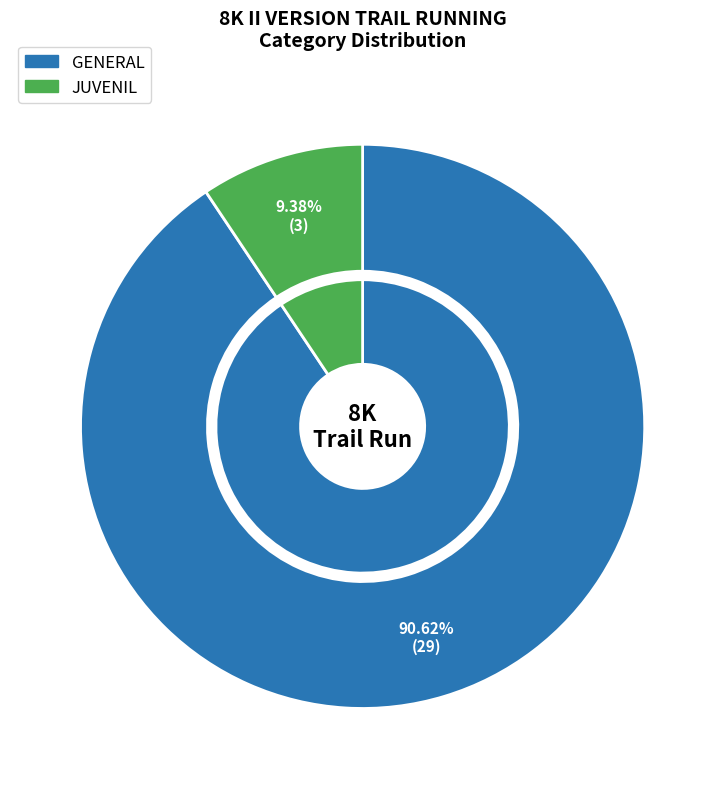

To the nearest percent, what percentage of the pie is GENERAL?

91%